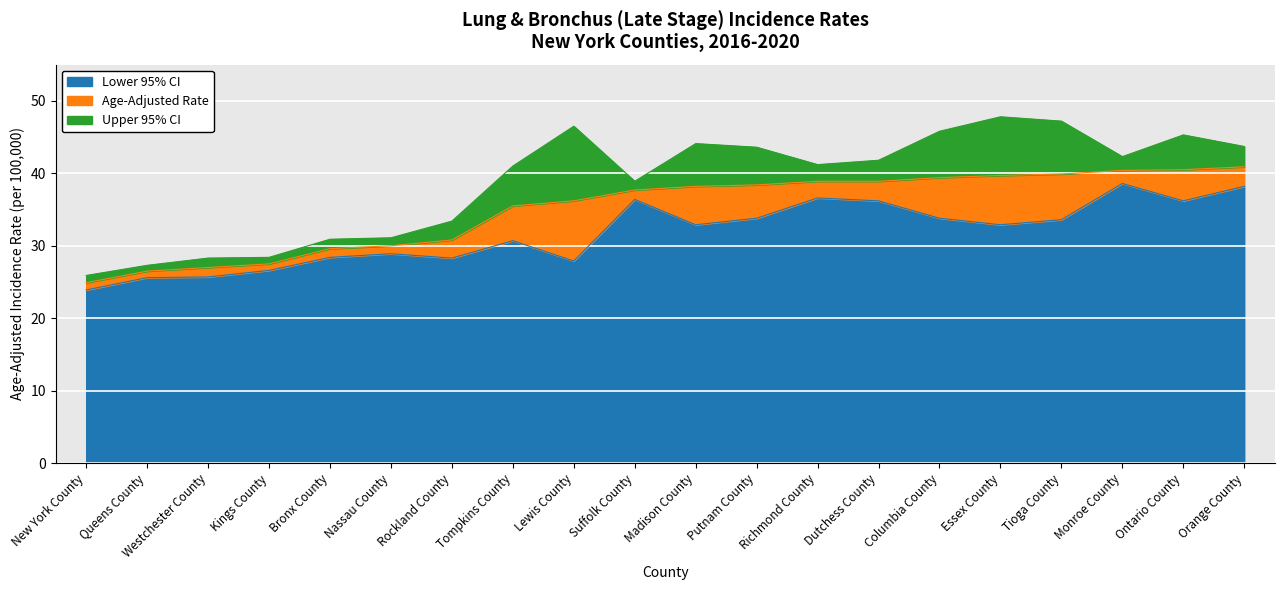

True or false: Age-Adjusted Rate has a value of 13.4 at Westchester County.

False